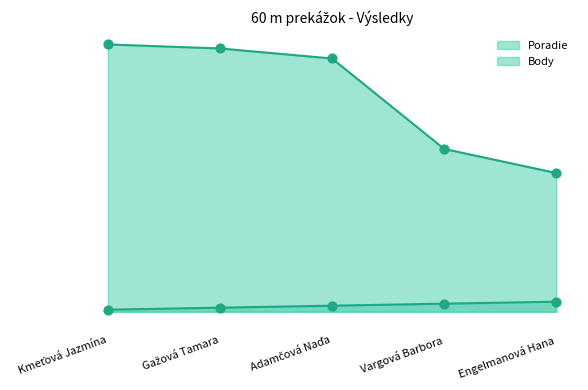

Which series has the widest spread of Y values?

Body line